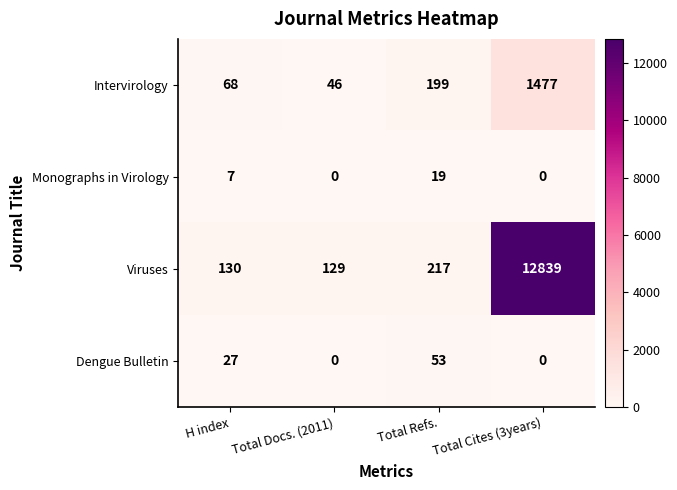

At which category is the sum across all series the highest?

Total Cites (3years)